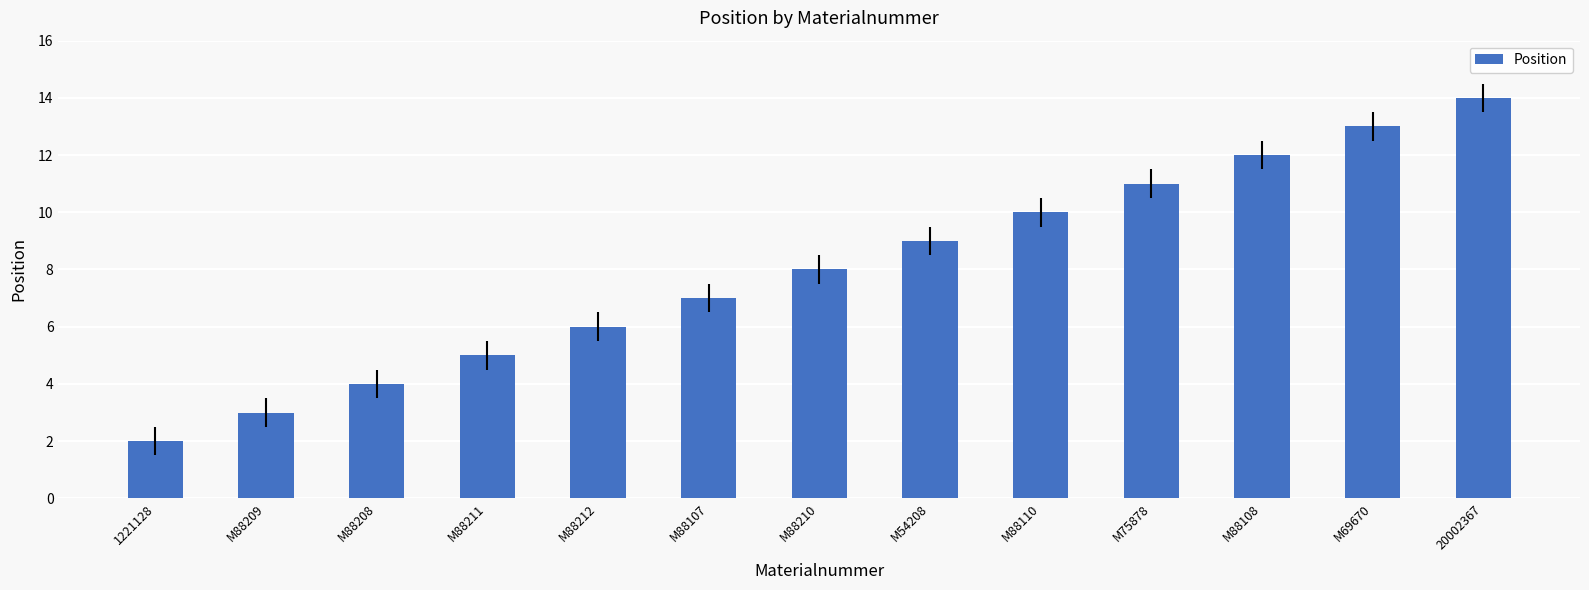

Count the number of categories in the chart.

13